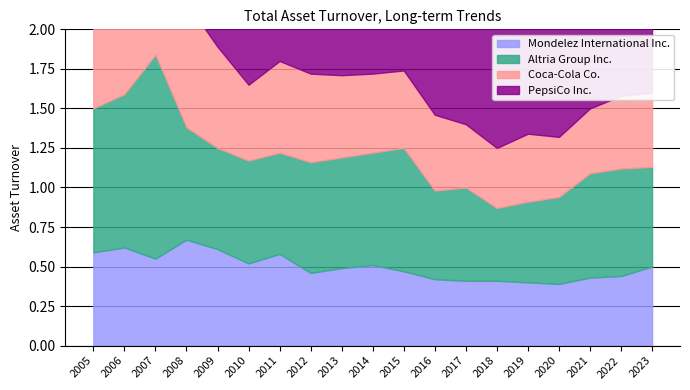

In Mondelez International Inc., how many points are lower than both neighbors (excluding endpoints)?

4